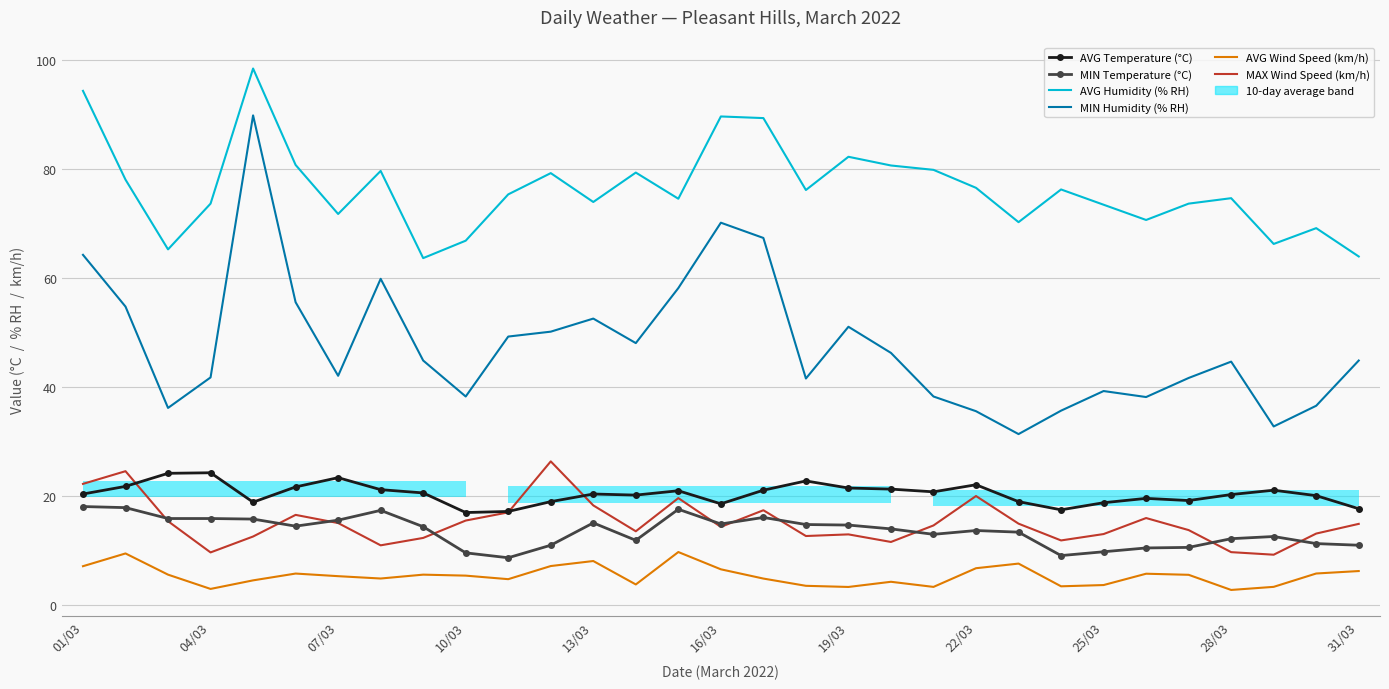

What is the sum of the MAX Wind Speed (km/h) values at 07/03 and 25/03?

27.8